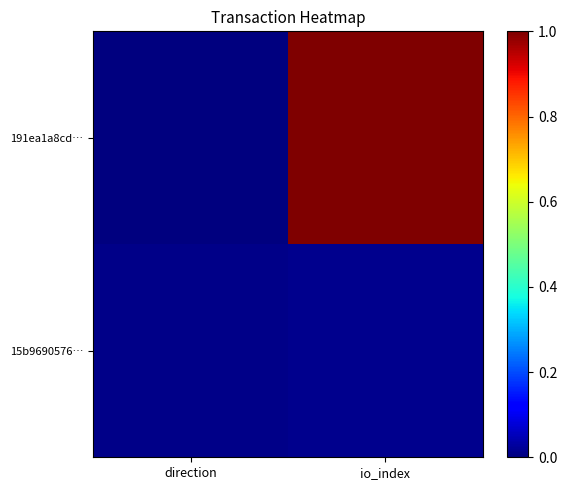

At direction, list the series in order from smallest to largest.

191ea1a8cd…, 15b9690576…